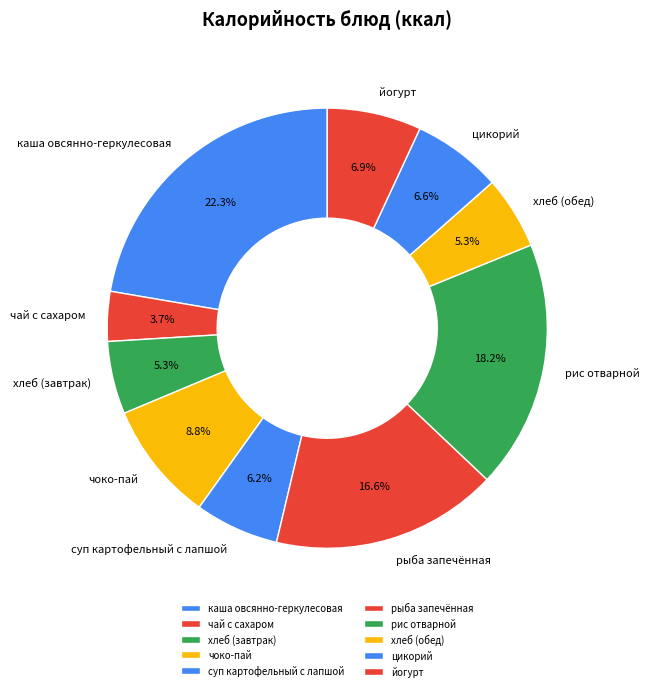

The каша овсянно-геркулесовая slice represents 22% of the pie. True or false?

True